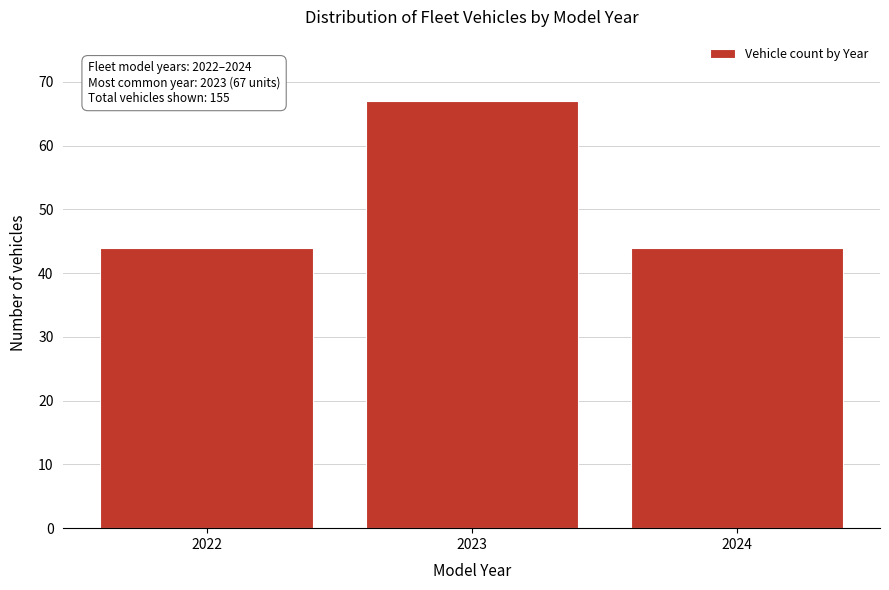

Reading right to left, transcribe all the data shown in this chart.

44	67	44